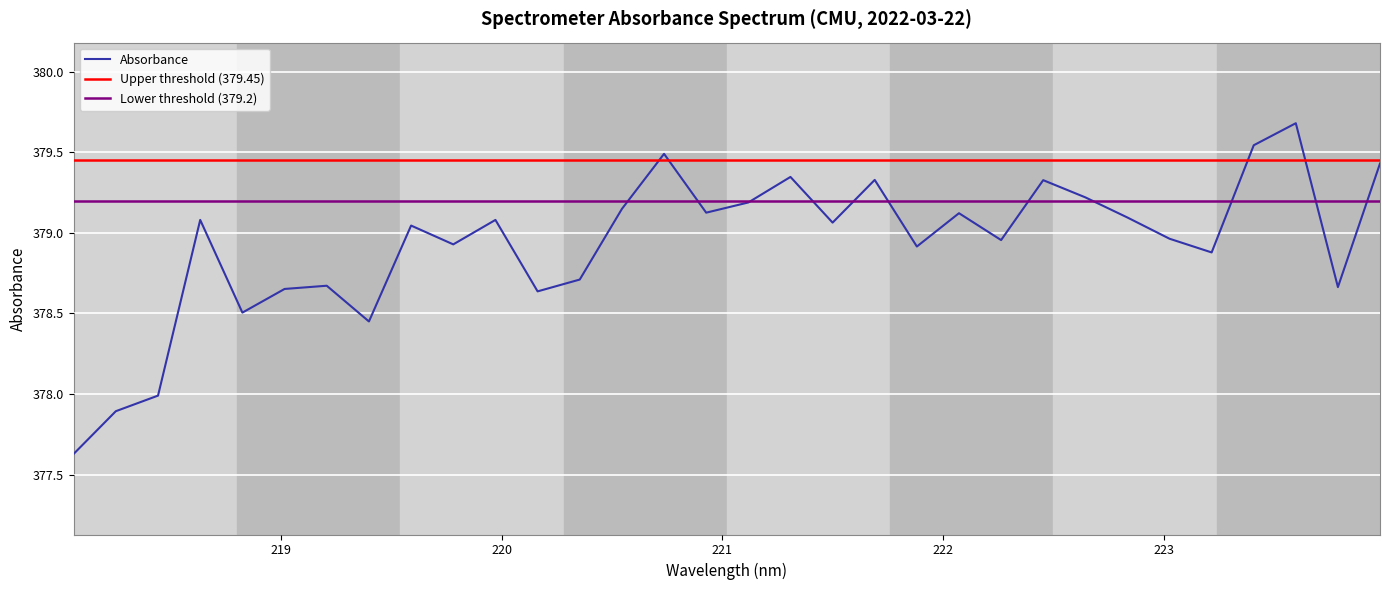

What is the label of the 11th point from the left?

219.9712